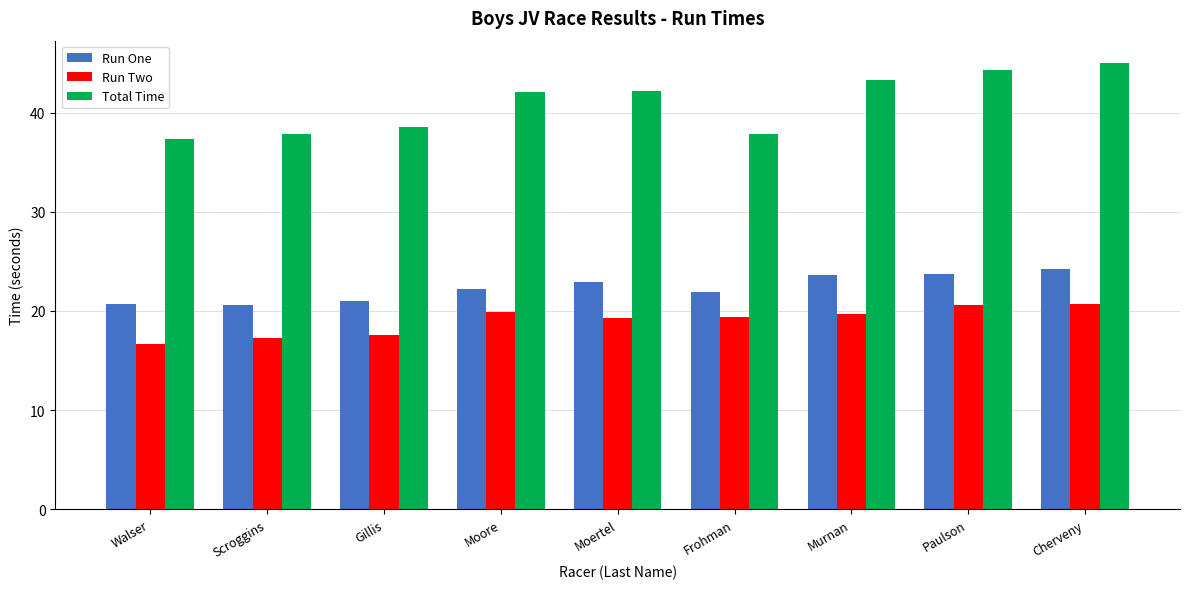

What is the label of the 8th bar from the right?

Scroggins